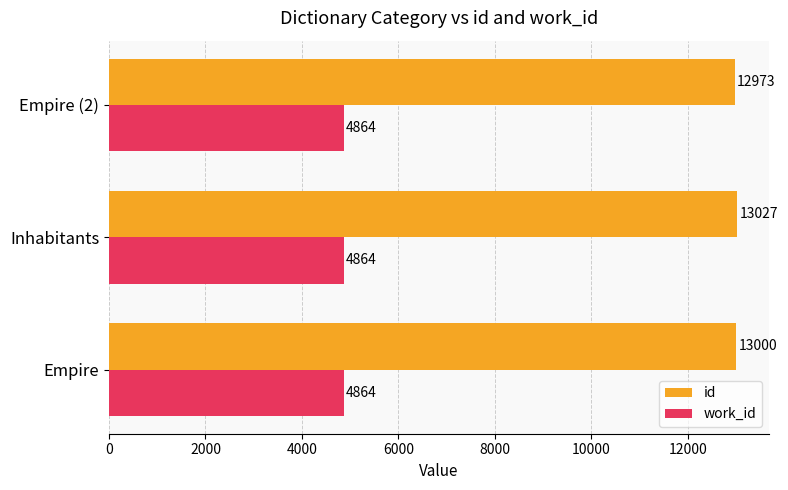

What is the spread (max minus min) of values at Inhabitants?

8163